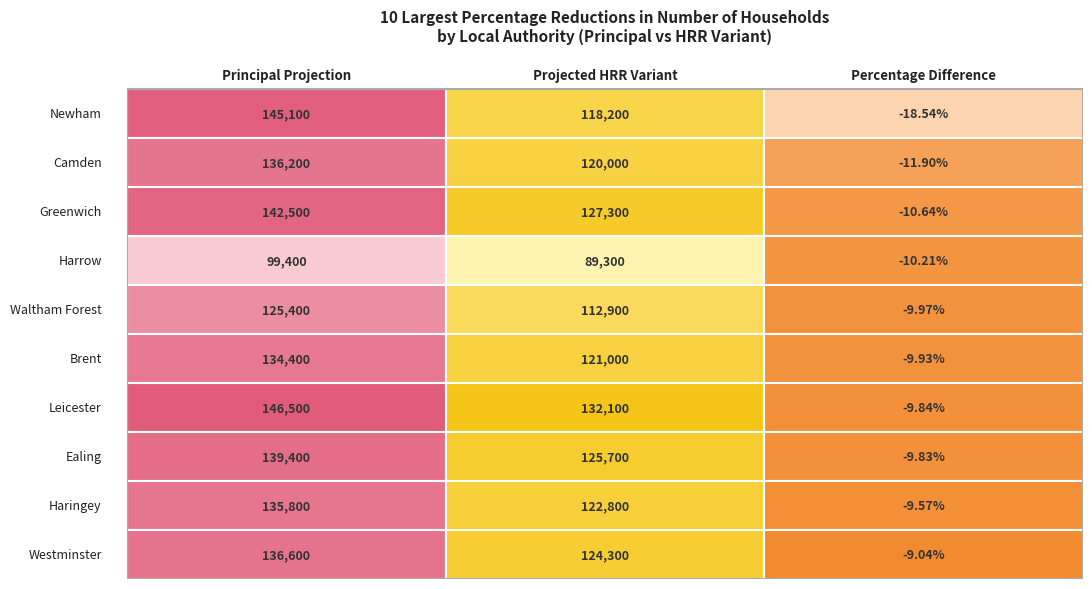

True or false: Waltham Forest has a value of 54396.4 at 0.

False